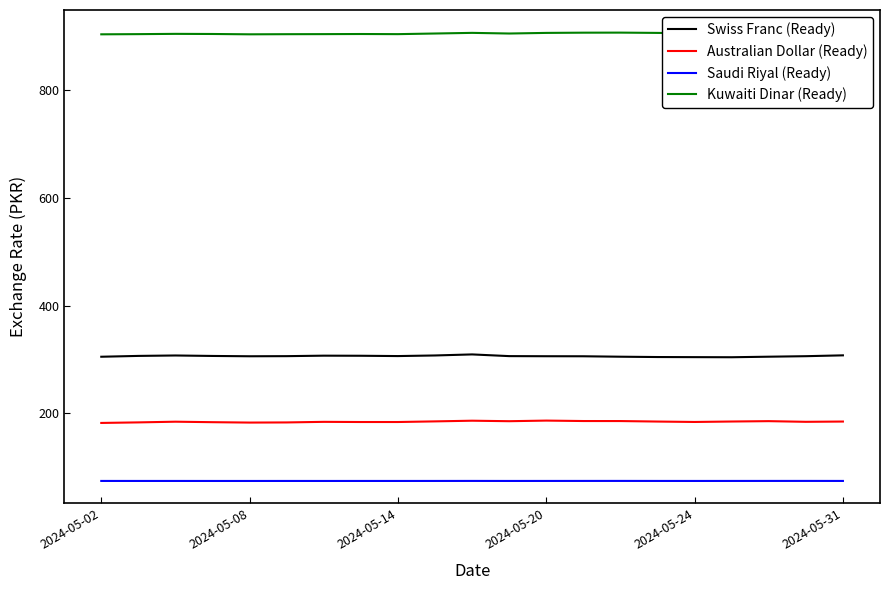

How many lines are shown in the chart?

4